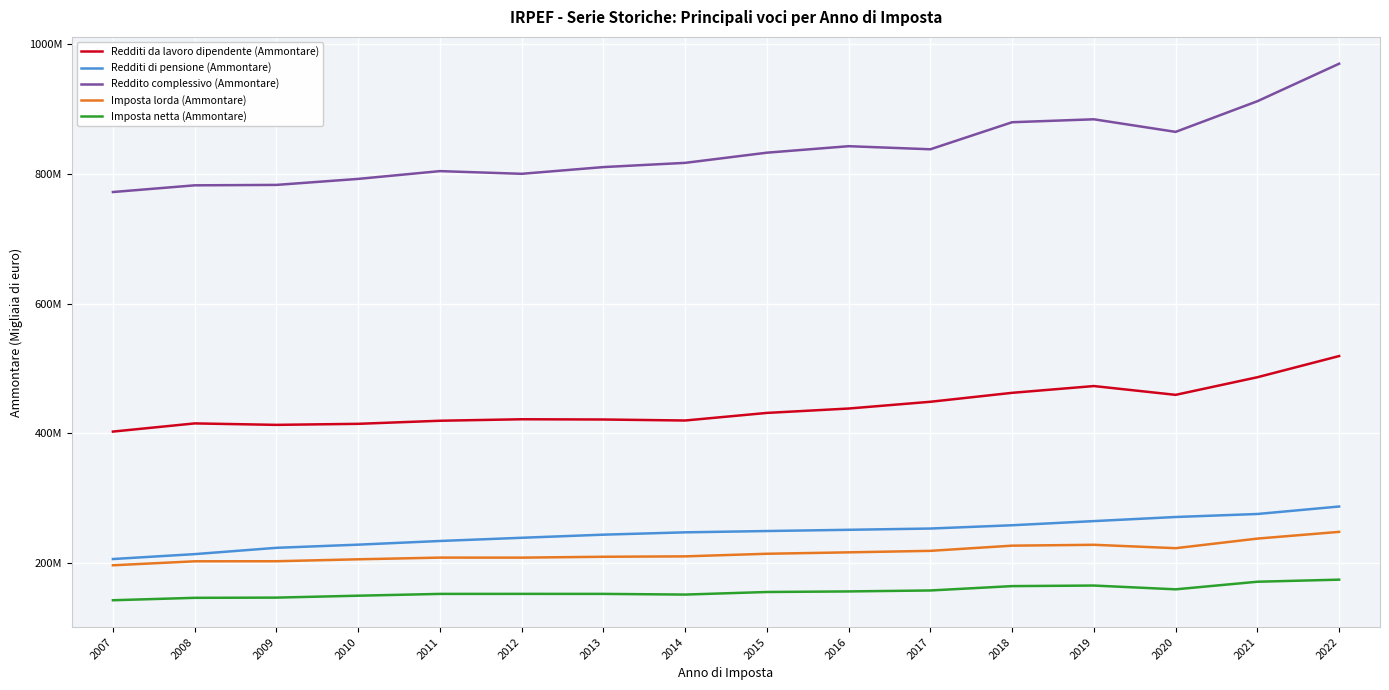

Between 2007 and 2022, which series saw the biggest shift?

Reddito complessivo (Ammontare)